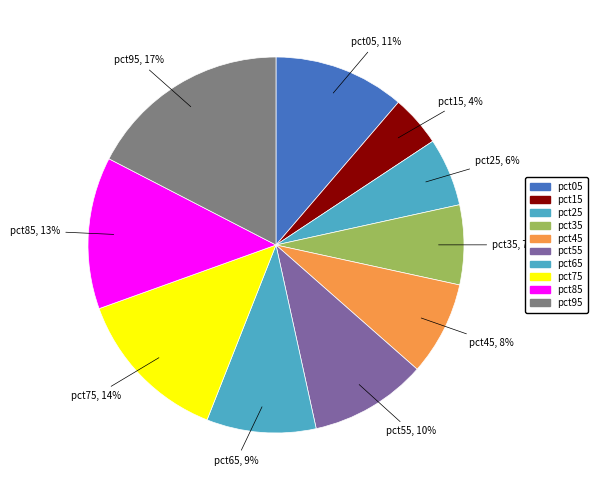

What percentage is the pct65 slice, to the nearest percent?

9%